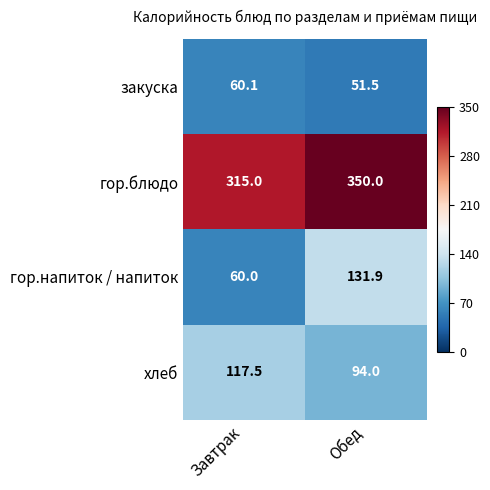

What is the smallest value displayed?

51.5